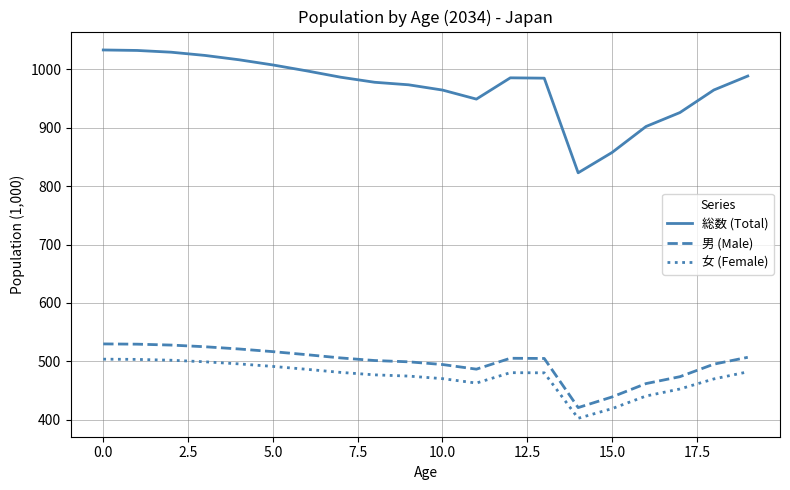

Which series has the largest total across all categories?

総数 (Total)